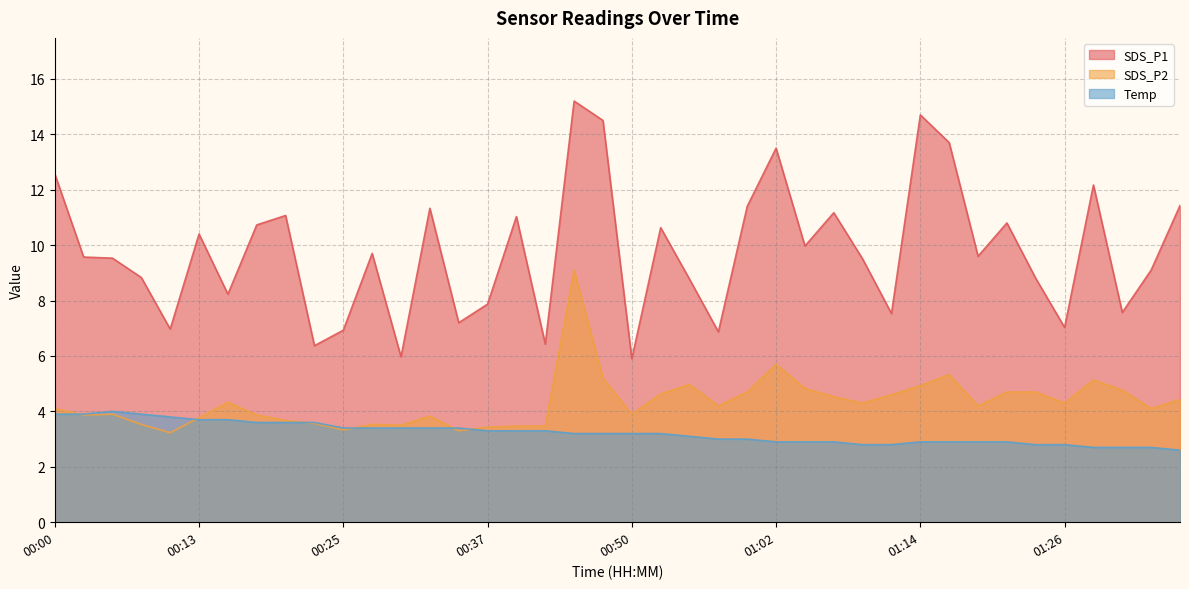

What are all the series names shown in the legend?

SDS_P1, SDS_P2, Temp